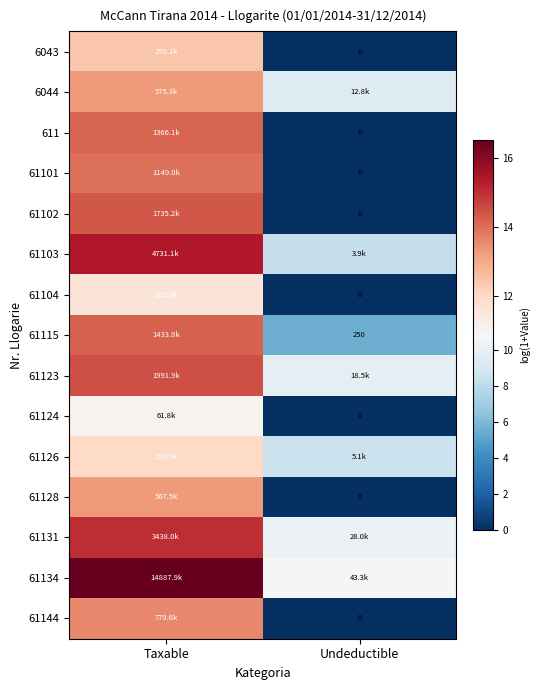

At how many categories does at least one series exceed 1?

2